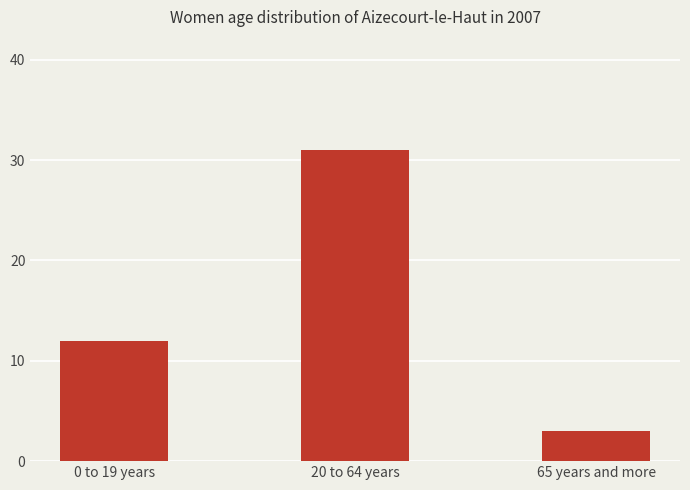

What is the sum of the values at 0 to 19 years and 20 to 64 years?

43